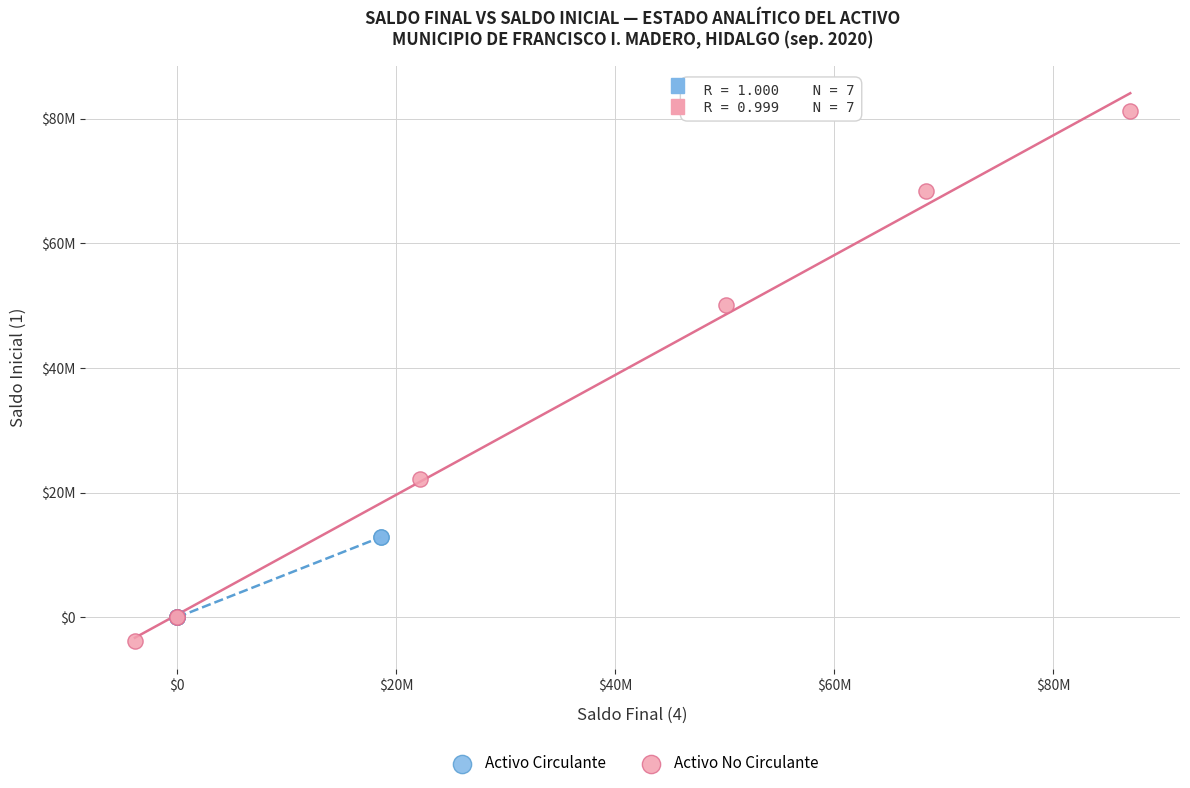

Which series has the widest spread of Y values?

Activo No Circulante